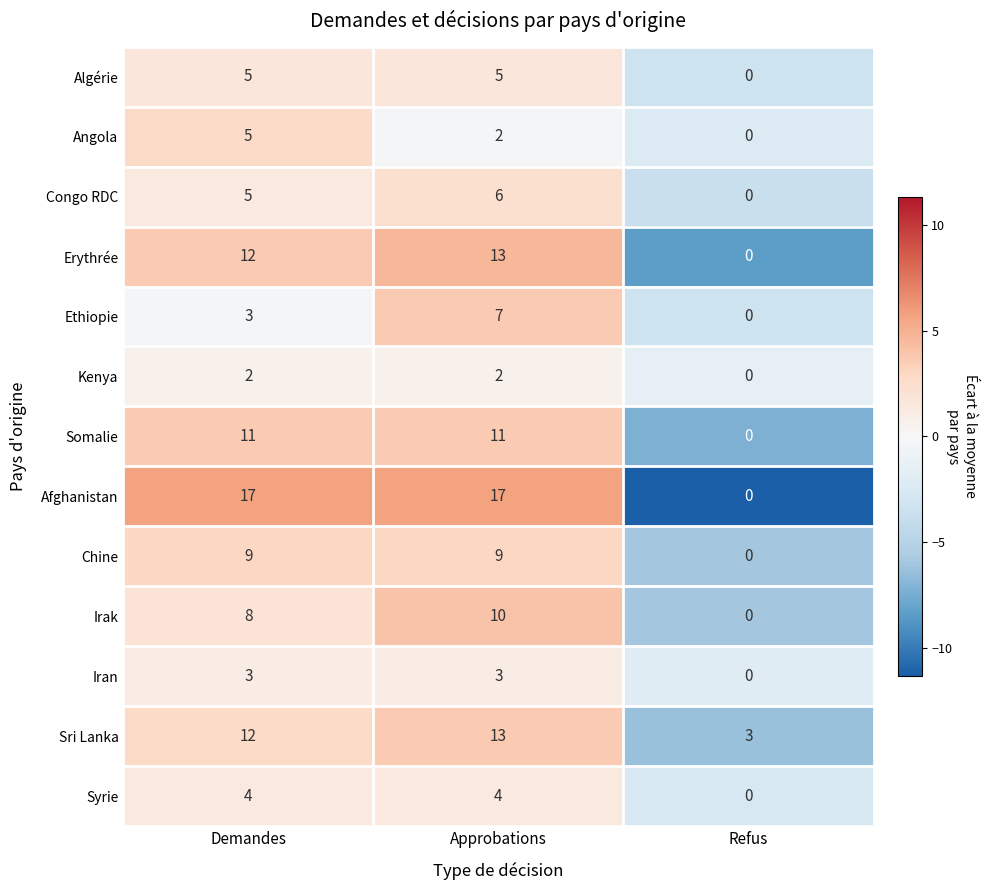

Which category has the highest value in the Congo RDC series?

Approbations